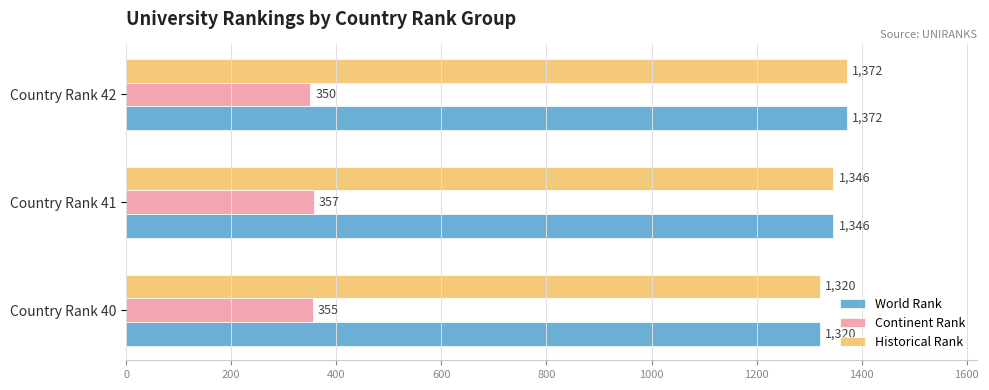

Count the World Rank values in the range 1320 to 1372.

3